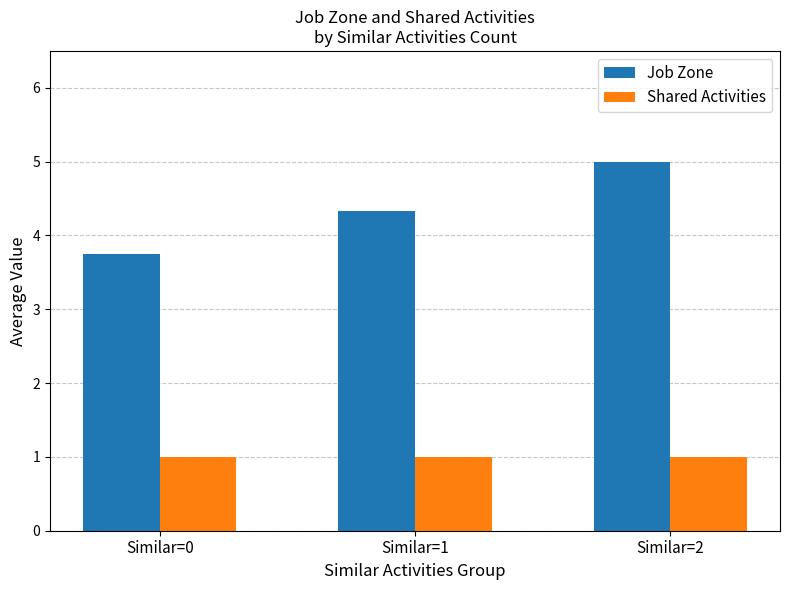

What is the value of the Shared Activities bar at the 1st from the left?

1.0